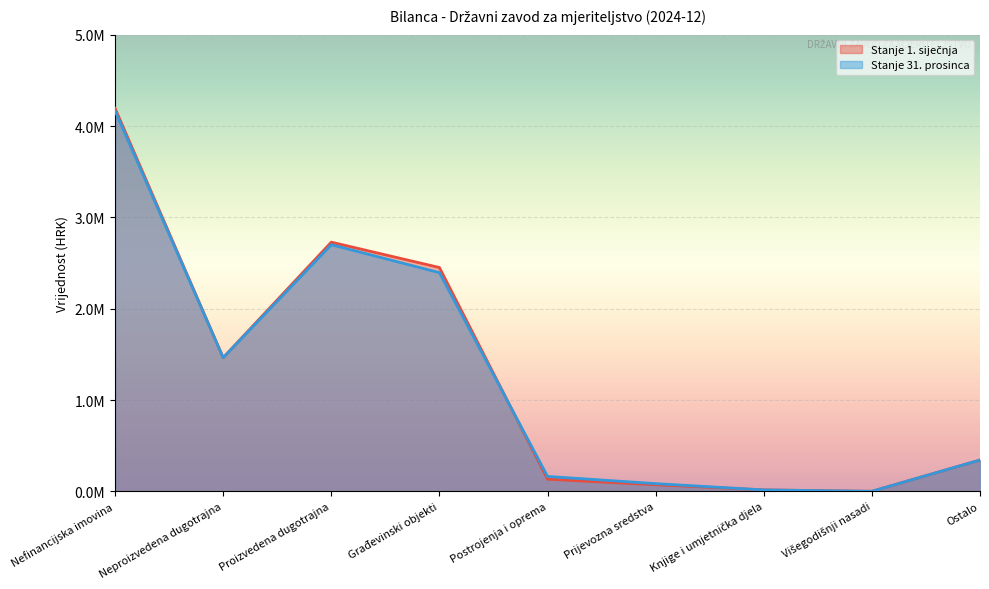

What is the spread (max minus min) of values at Nefinancijska imovina?

27963.7